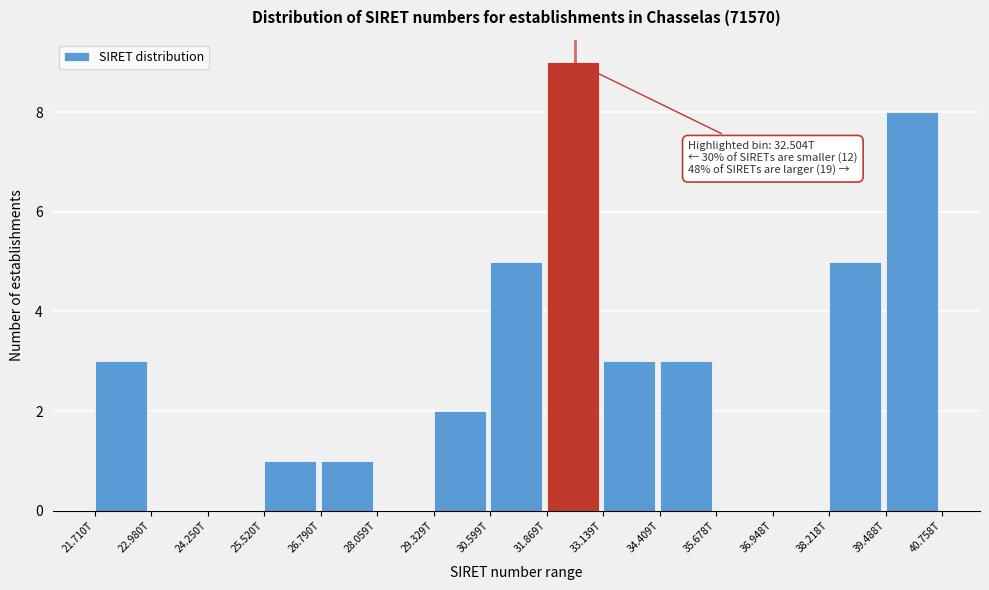

Reading left to right, what are all the values shown in this chart?

21.710T=3	22.980T=0	24.250T=0	25.520T=1	26.790T=1	28.059T=0	29.329T=2	30.599T=5	31.869T=9	33.139T=3	34.409T=3	35.678T=0	36.948T=0	38.218T=5	39.488T=8